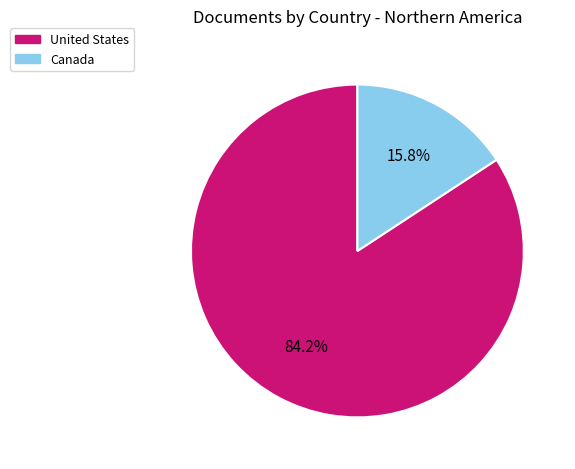

Which has a higher value, United States or Canada?

United States